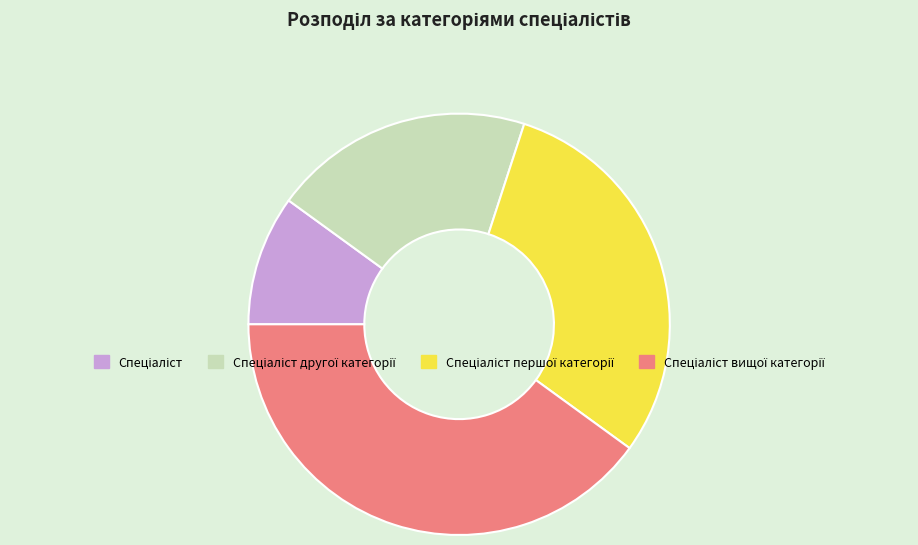

Is there a majority slice in this chart?

No